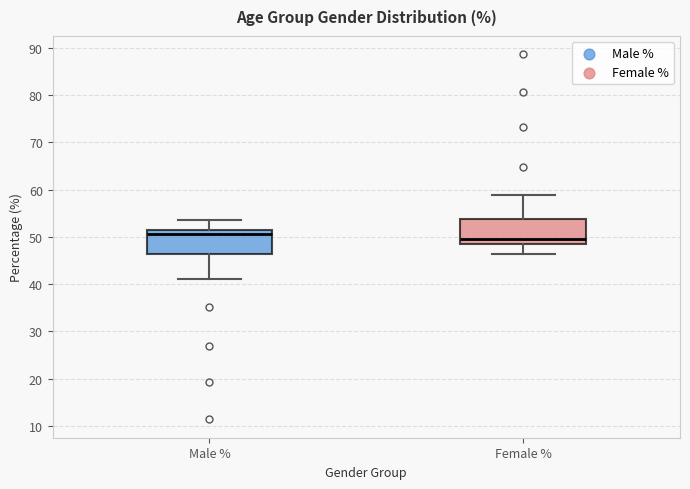

Reading left to right, read every box against the y-axis: the position of its median line, the range the box covers, and the ends of its whiskers. The values are not printed on the chart, so give them approximately, as read against the axis.

Male %: median 51 (just below the box's upper edge), box 46 to 51, whiskers 41 to 54
Female %: median 49 (just above the box's lower edge), box 49 to 54, whiskers 46 to 59